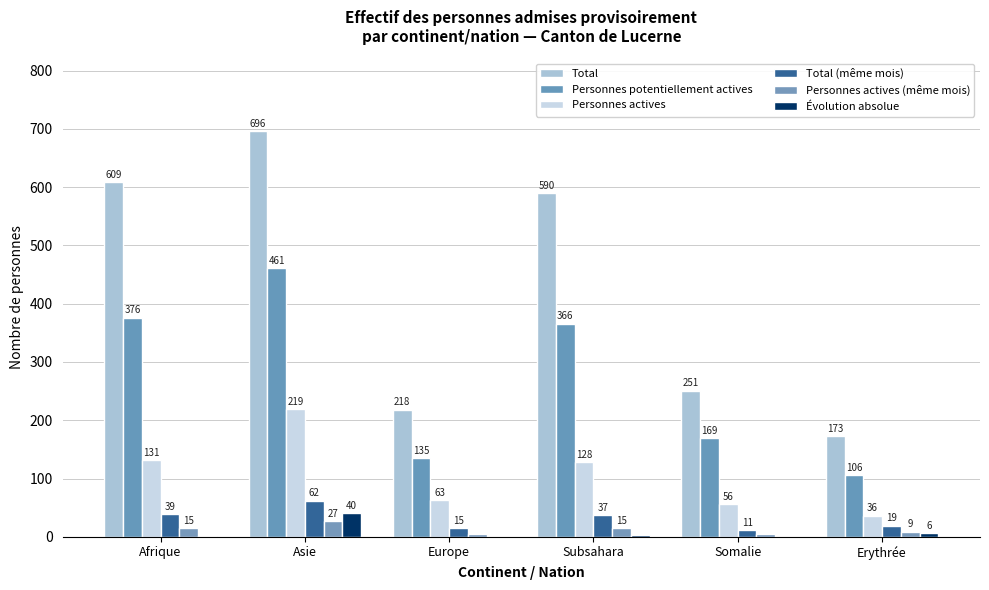

What position from the left is Asie?

2